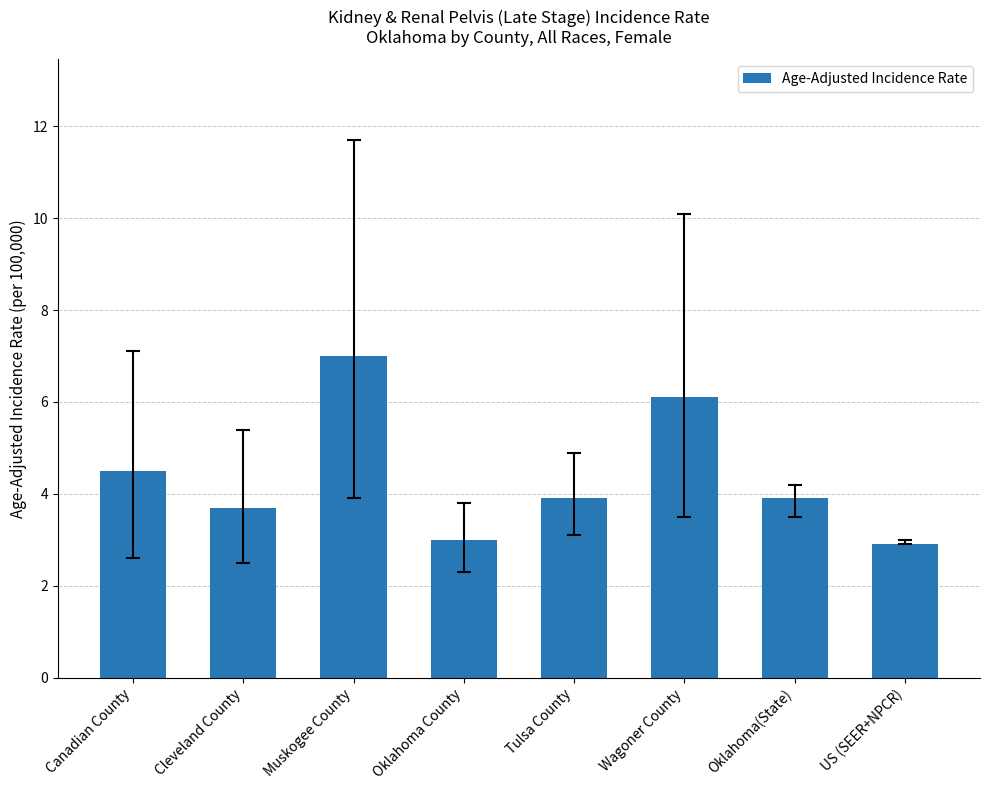

Which has a higher value, Cleveland County or Wagoner County?

Wagoner County